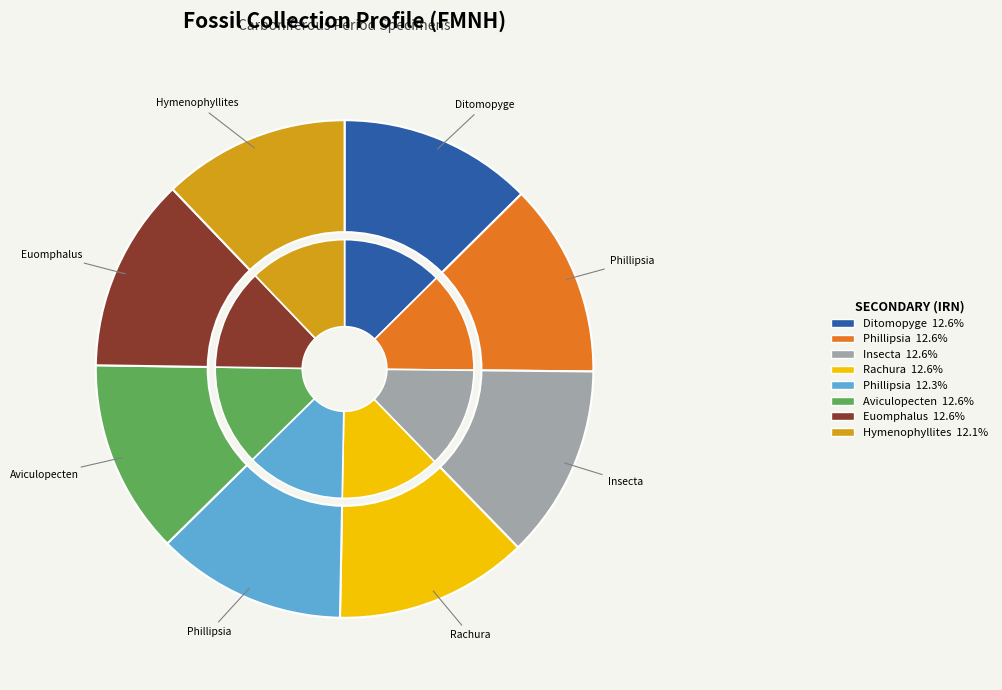

To the nearest percent, what portion does Phillipsia scitula represent?

13%